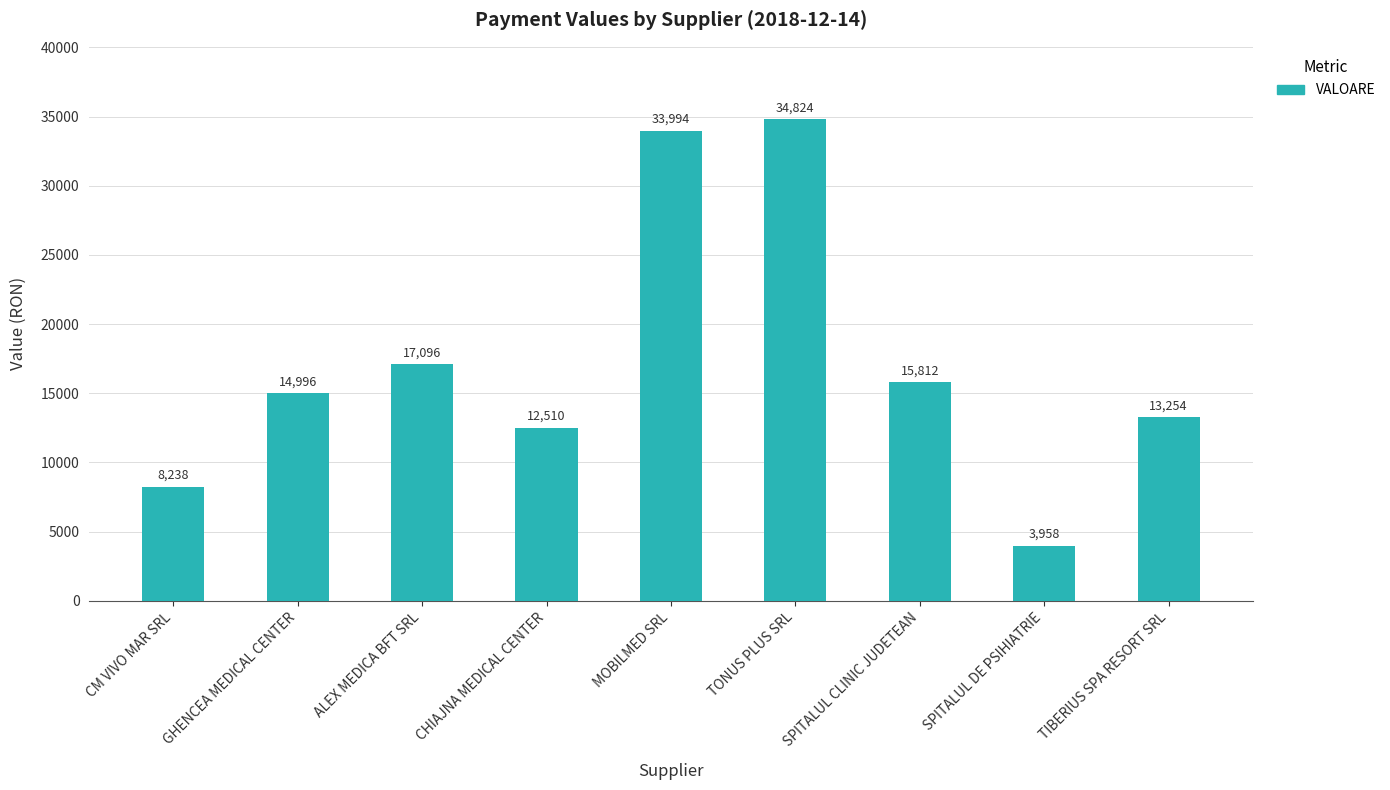

Rank the categories by value from highest to lowest.

TONUS PLUS SRL, MOBILMED SRL, ALEX MEDICA BFT SRL, SPITALUL CLINIC JUDETEAN, GHENCEA MEDICAL CENTER, TIBERIUS SPA RESORT SRL, CHIAJNA MEDICAL CENTER, CM VIVO MAR SRL, SPITALUL DE PSIHIATRIE